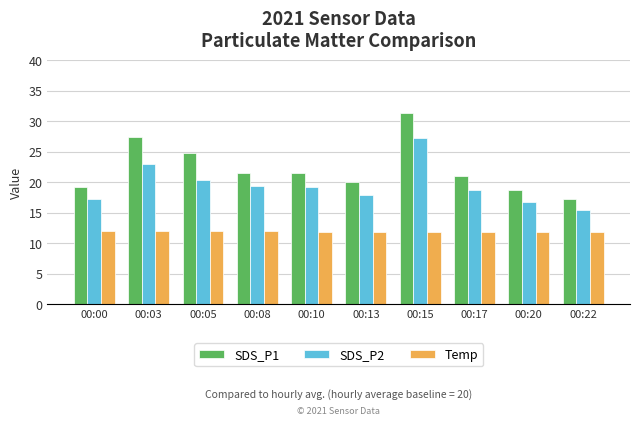

List the series in order of their overall mean, lowest first.

Temp, SDS_P2, SDS_P1